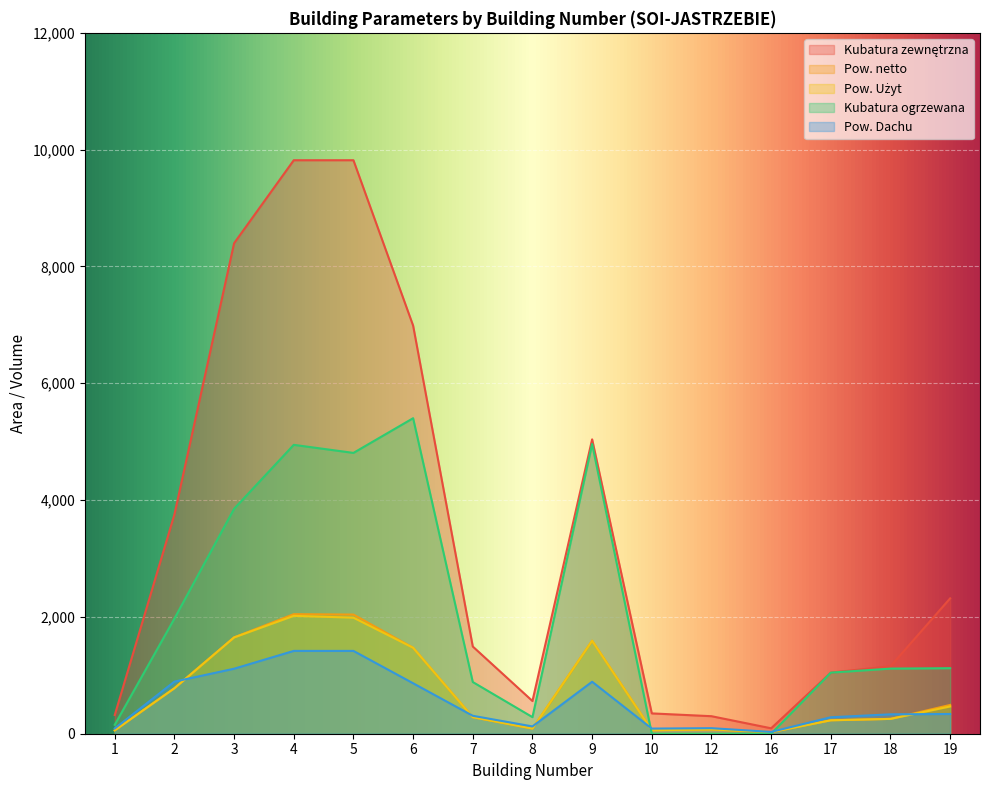

Which series has the largest total across all categories?

Kubatura zewnętrzna